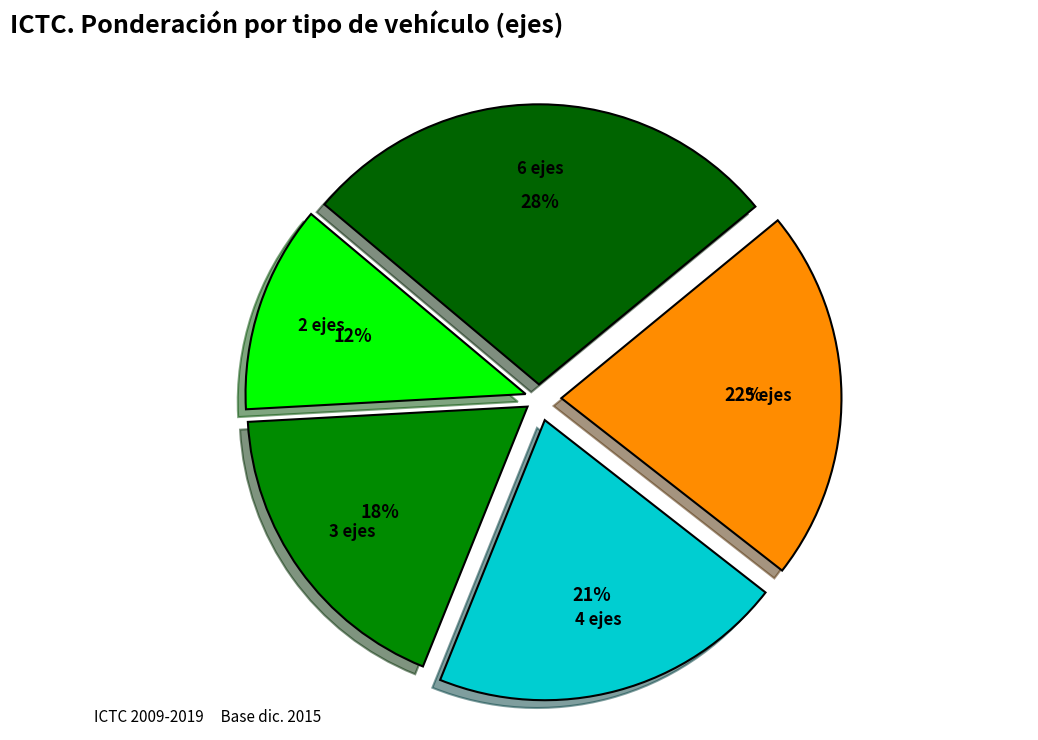

Does 4 ejes represent more than half of the total?

No